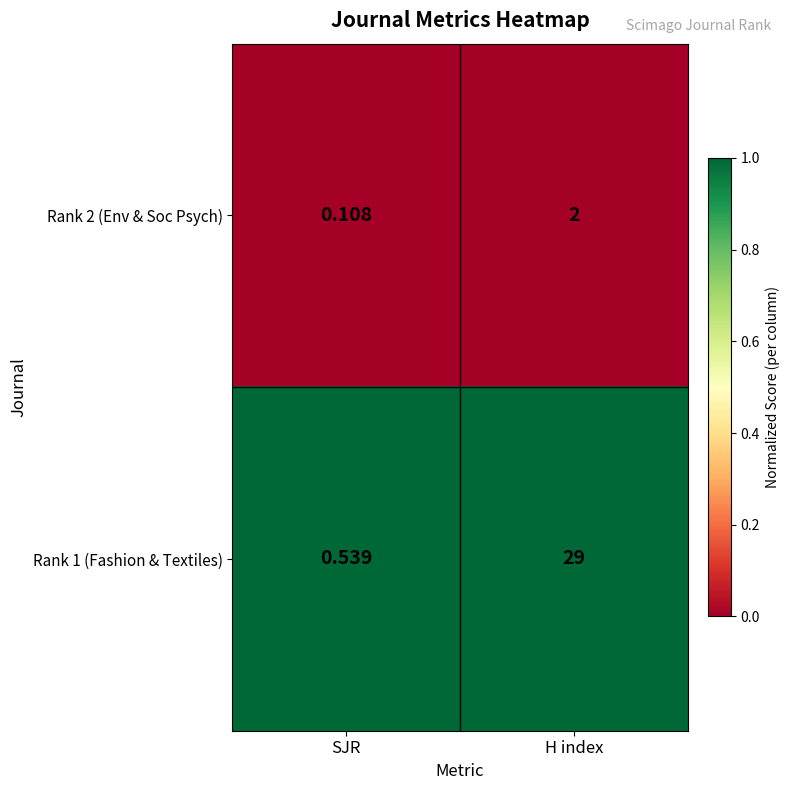

Which series has the largest range (max minus min)?

Rank 1 (Fashion & Textiles)